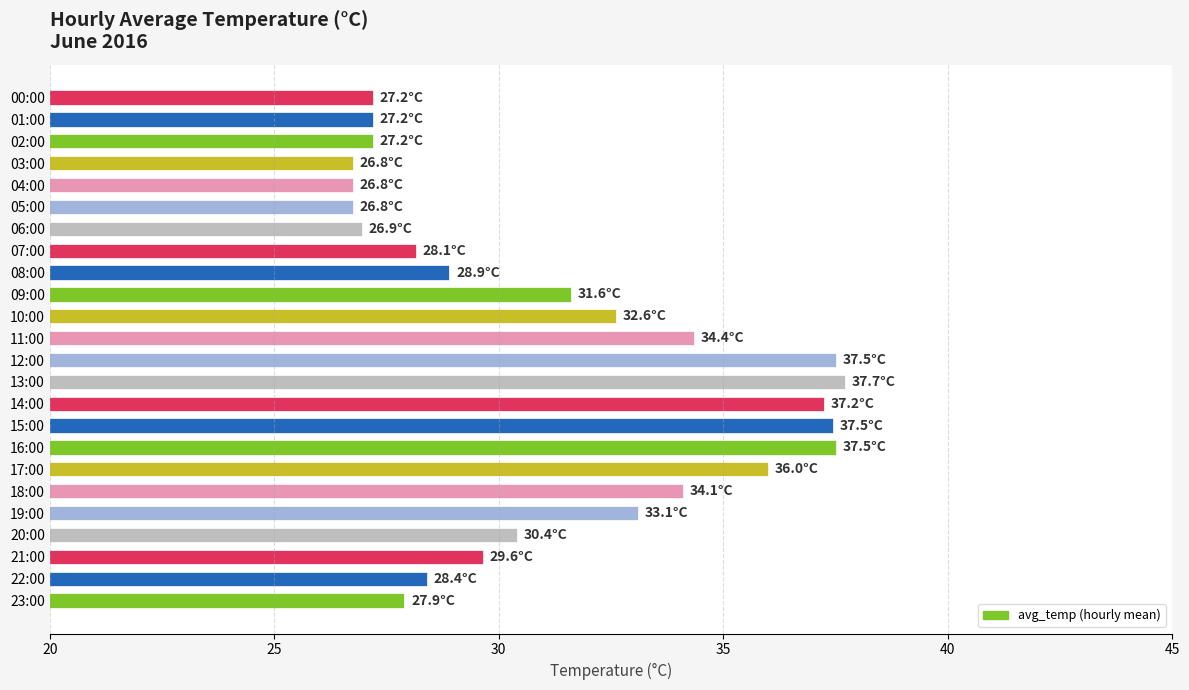

What is the label of the 5th bar from the bottom?

19:00